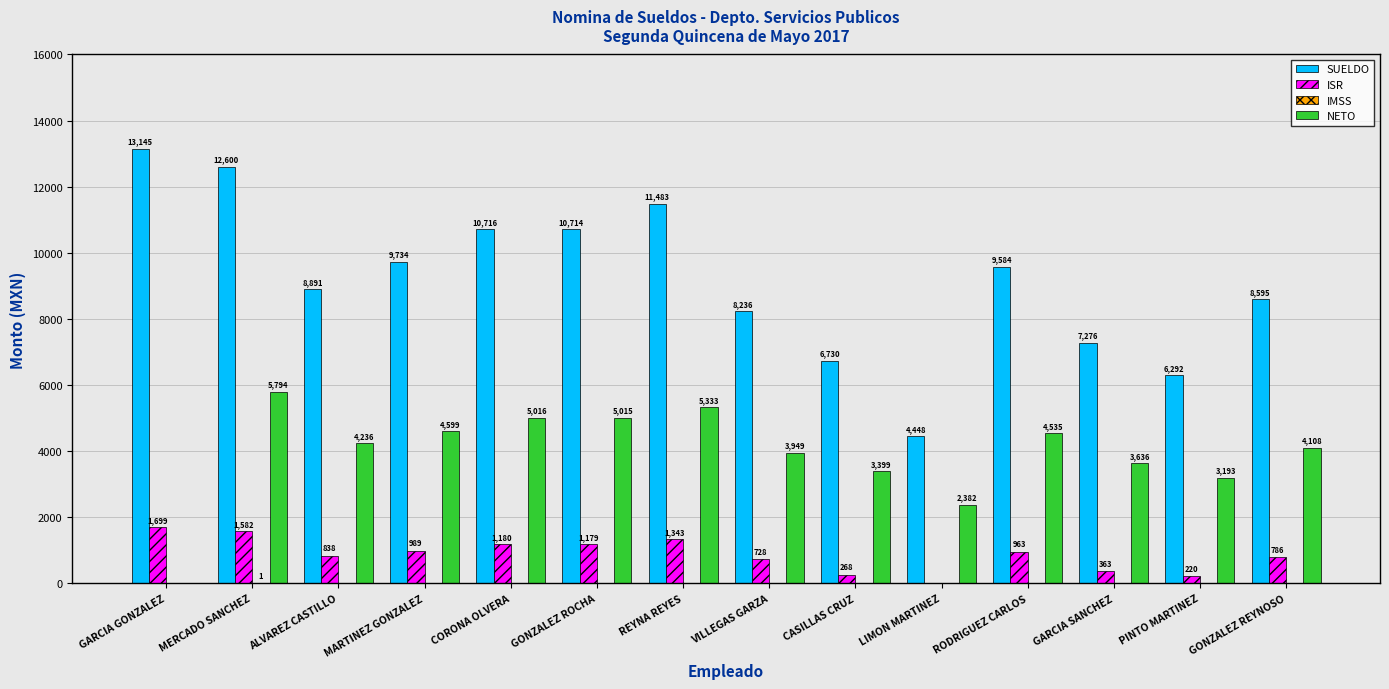

What is the highest value of the ISR series?

1698.6